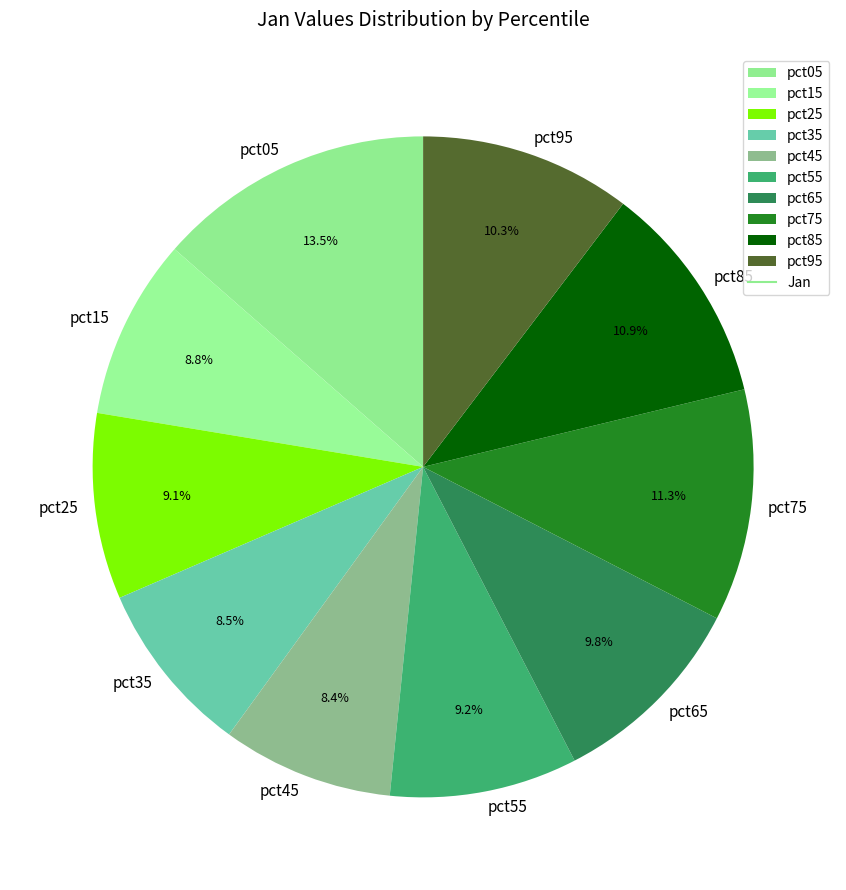

To the nearest percent, what is the difference between the largest and smallest slice percentages?

5%